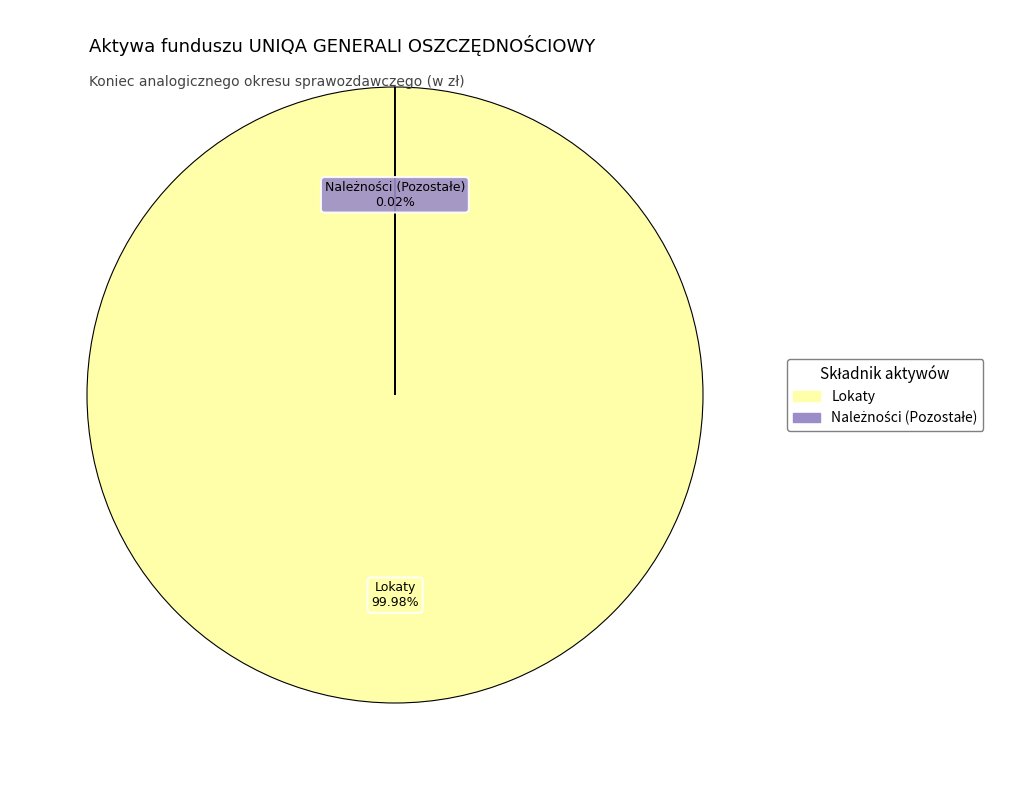

Is there a majority slice in this chart?

Yes